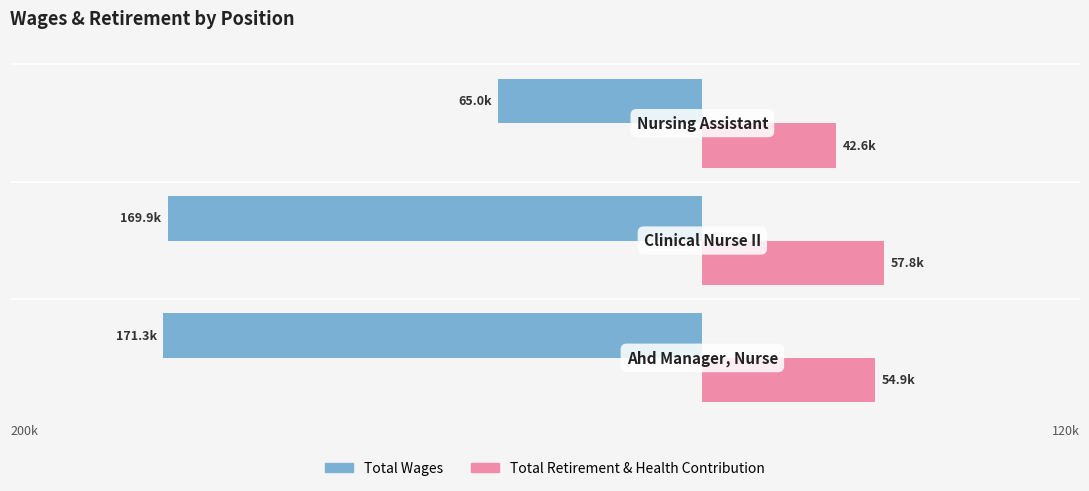

What are all the series names shown in the legend?

Total Wages, Total Retirement & Health Contribution